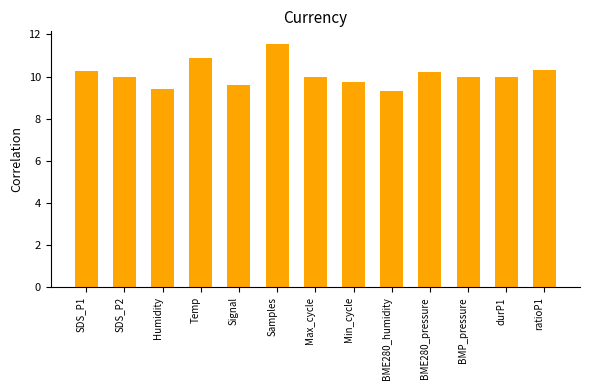

Read the value at Signal.

9.6